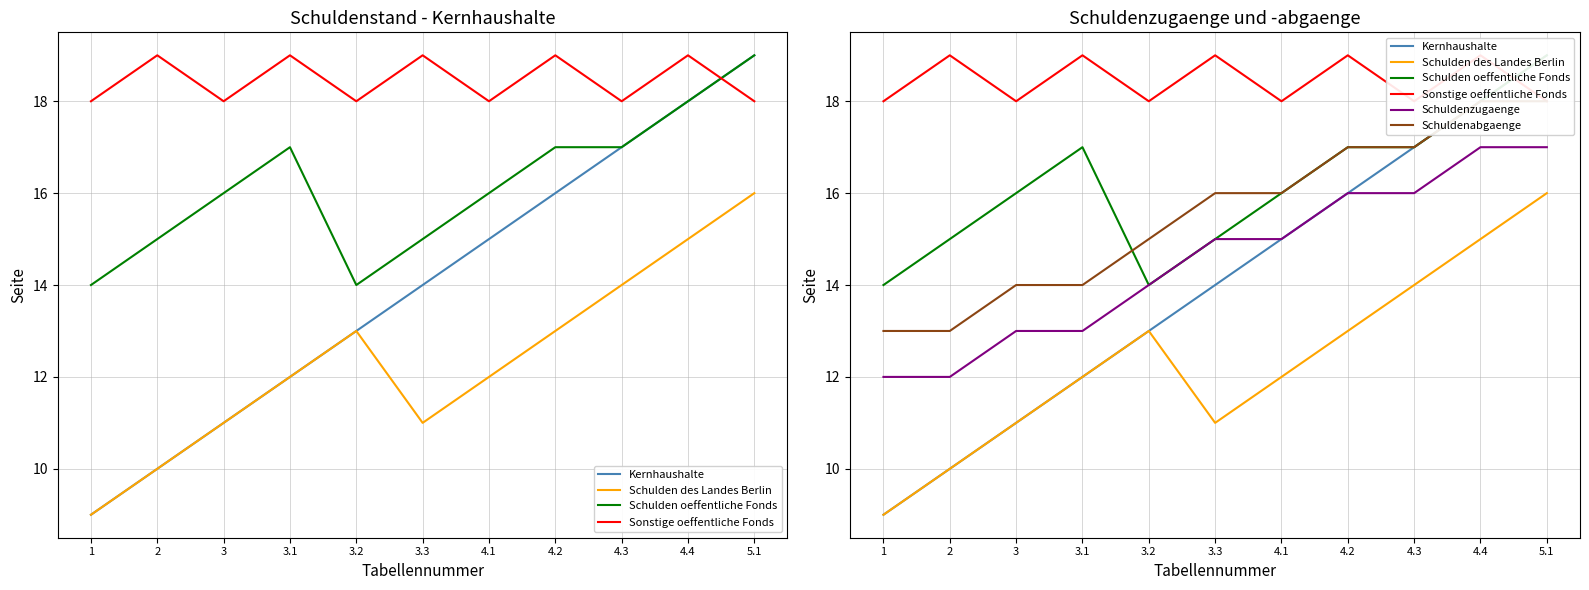

What is the difference between the Schulden des Landes Berlin values at 3.3 and 4.4?

4